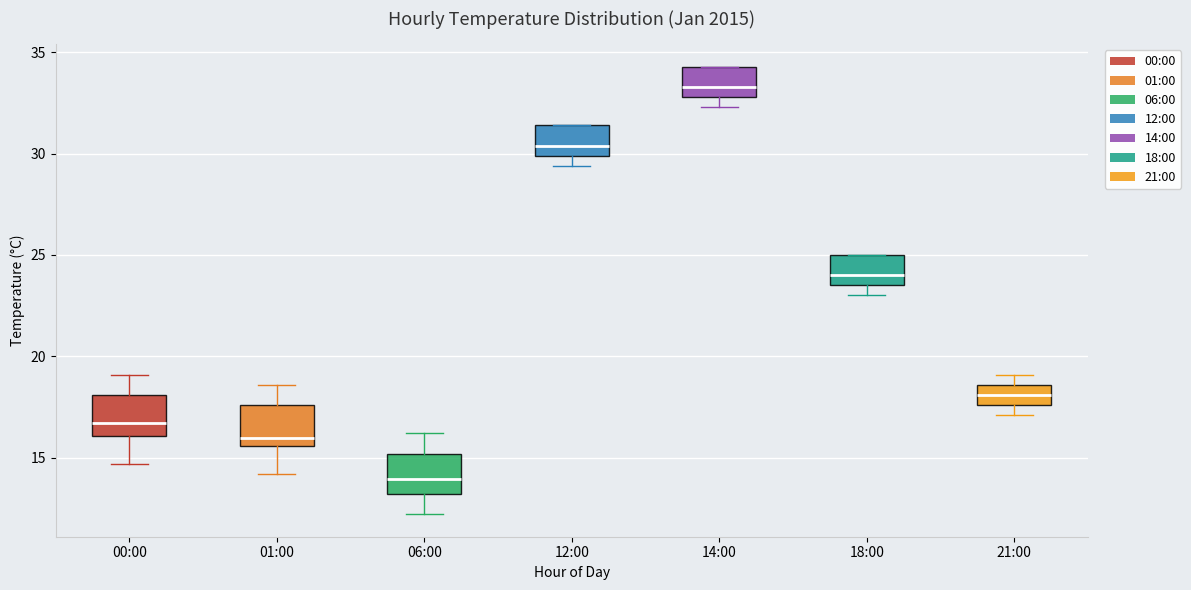

Which box's median line is the lowest?

06:00